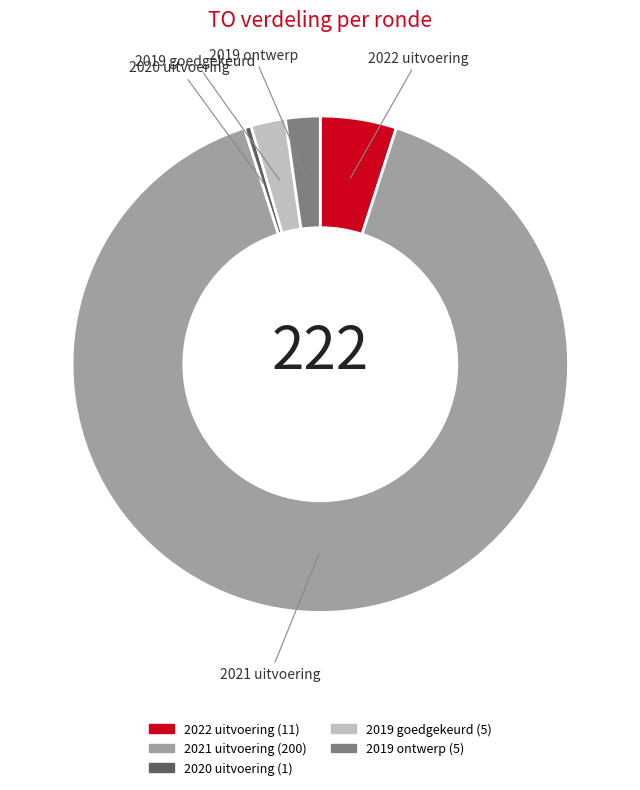

Is there any slice that represents more than half of the pie?

Yes